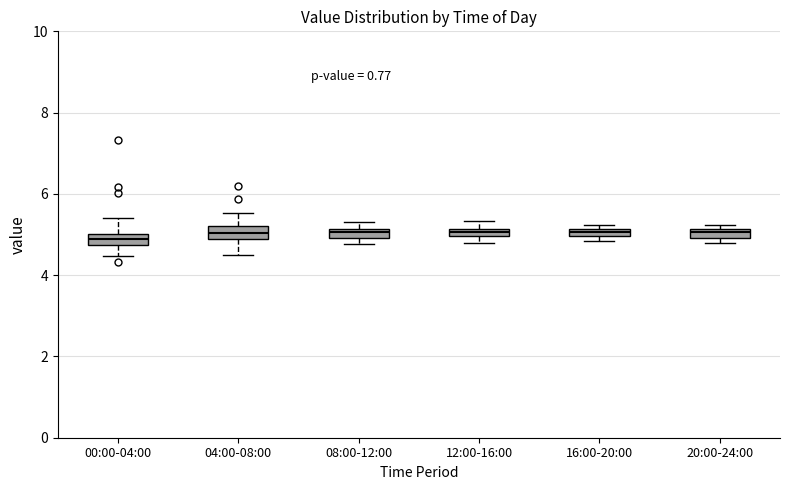

Where is the lower edge of the box for 12:00-16:00 on the y-axis? The values are not printed on the chart, so give them approximately, as read against the axis.

5.0